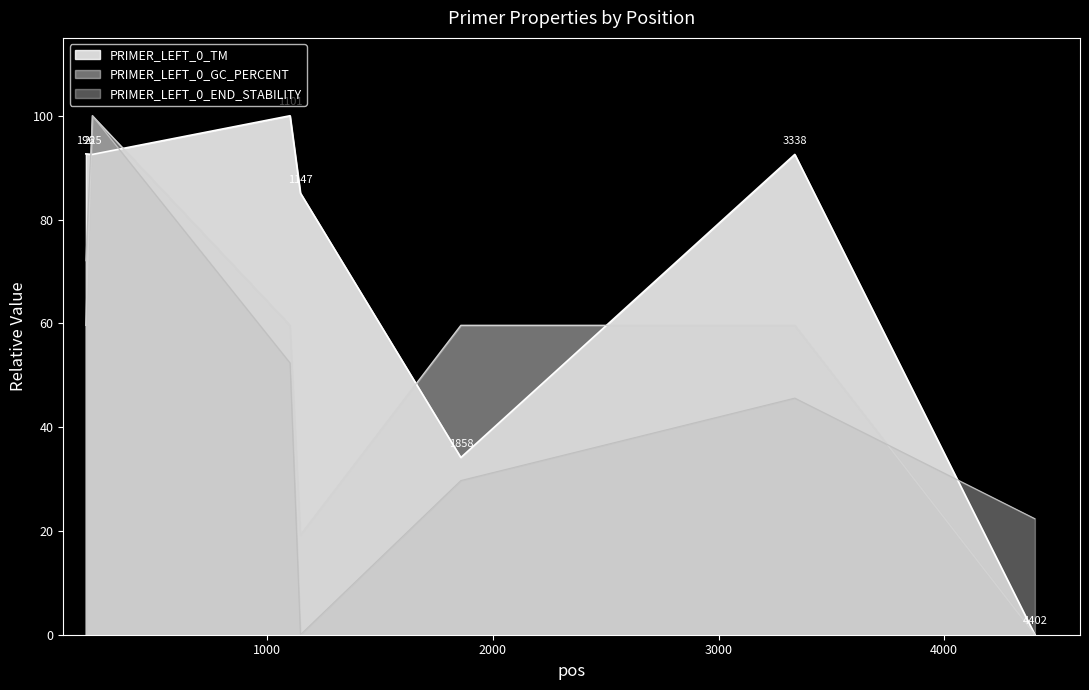

Reading left to right, transcribe all the data shown in this chart.

PRIMER_LEFT_0_TM: 196=92.6	225=92.5	1101=100.0	1147=85.1	1858=34.1	3338=92.5	4402=0.0
PRIMER_LEFT_0_GC_PERCENT: 196=59.6	225=100.0	1101=59.6	1147=19.2	1858=59.6	3338=59.6	4402=0.0
PRIMER_LEFT_0_END_STABILITY: 196=72.1	225=100.0	1101=52.4	1147=0.0	1858=29.7	3338=45.6	4402=22.4